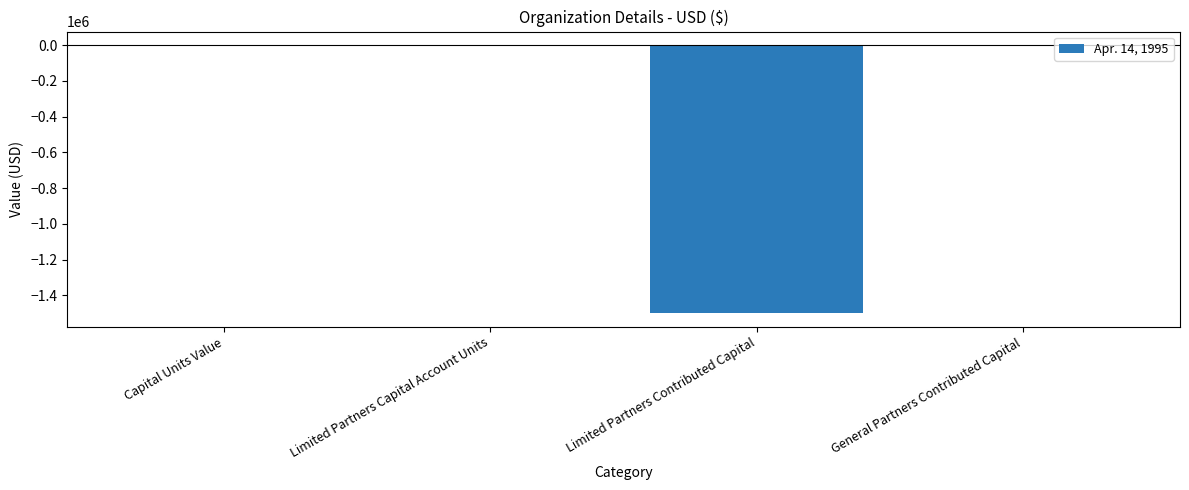

The value at General Partners Contributed Capital is -877231. True or false?

False